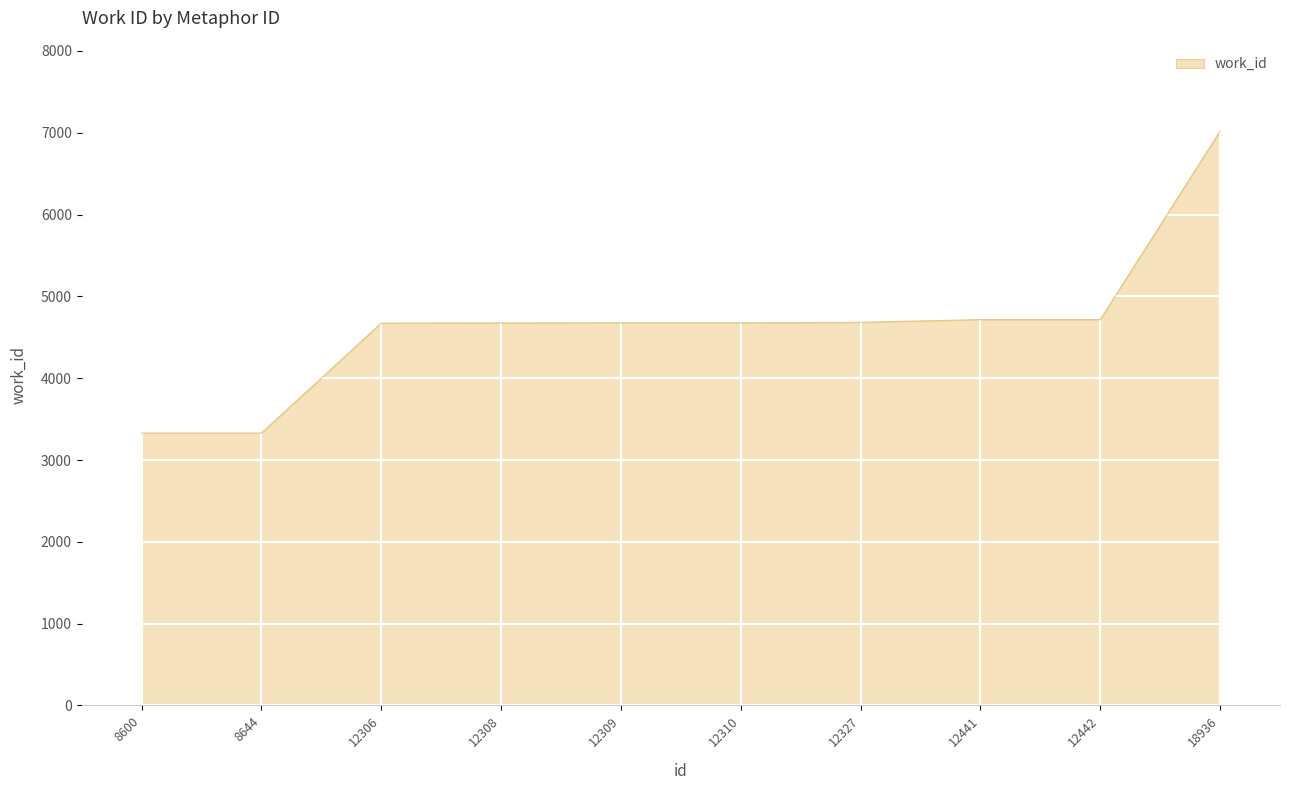

What value does the data have at 12309?

4677